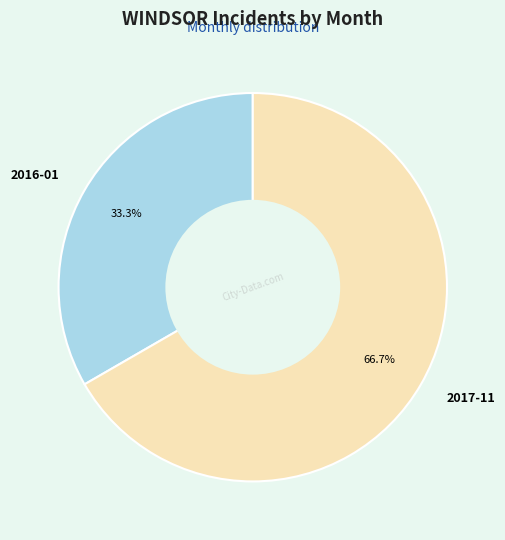

Rank the categories by value from highest to lowest.

2017-11, 2016-01